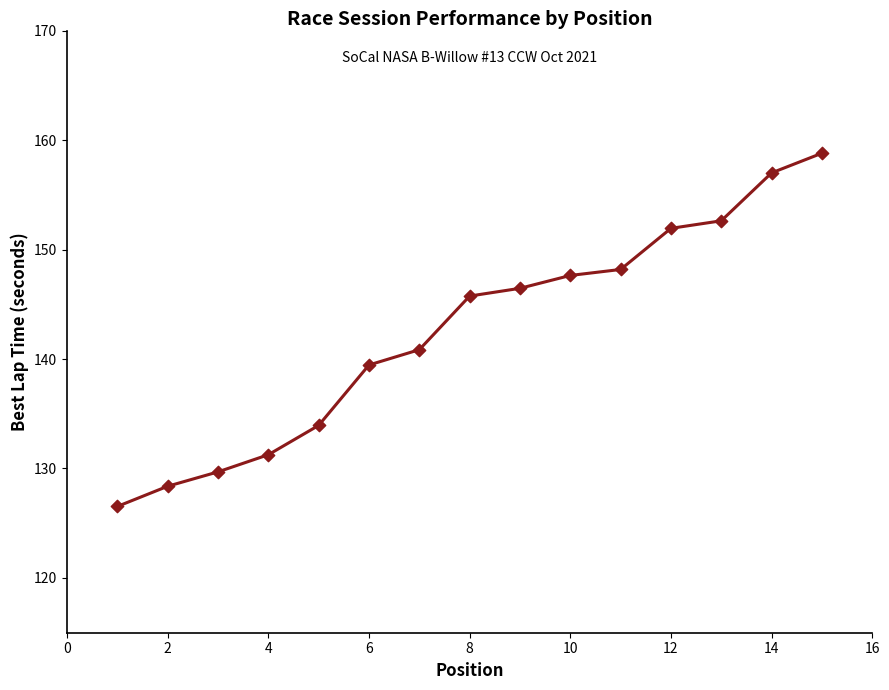

What is the greatest value displayed?

158.8